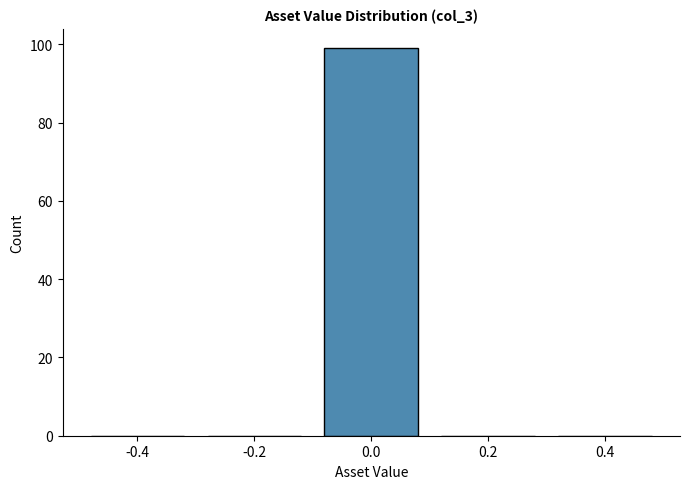

Reading left to right, transcribe all the data shown in this chart.

-0.4=0	-0.2=0	0.0=99	0.2=0	0.4=0